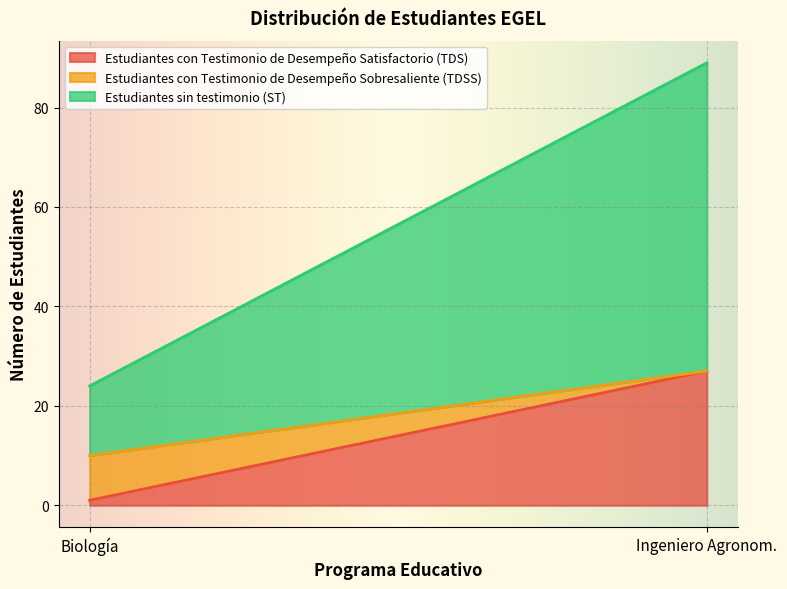

The Estudiantes con Testimonio de Desempeño Satisfactorio (TDS) series shows 15 at Ingeniero Agronom.. True or false?

False